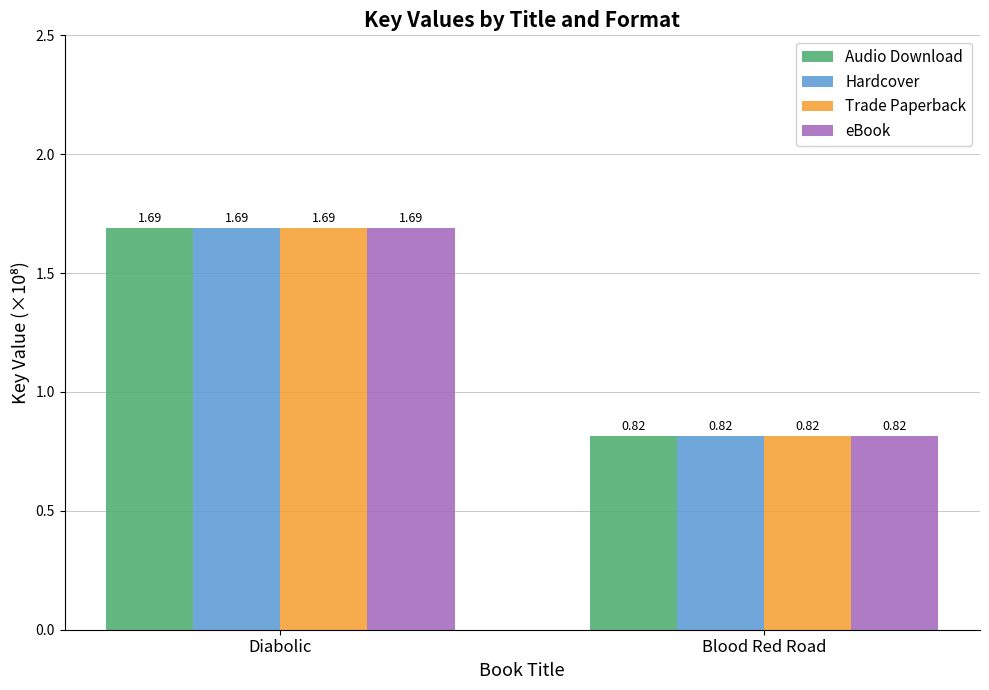

At which category is the sum across all series the highest?

Diabolic